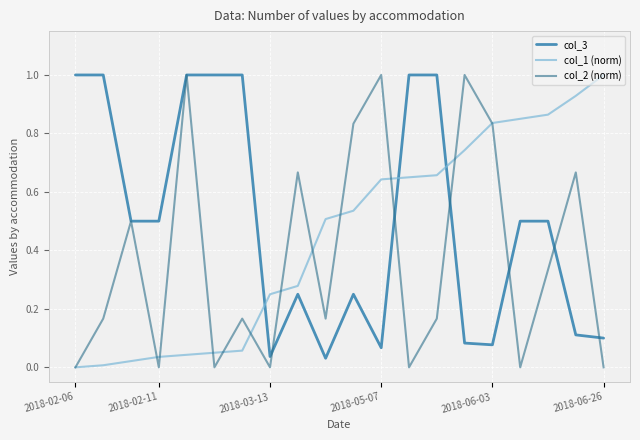

What is the maximum value shown in the chart?

1.0